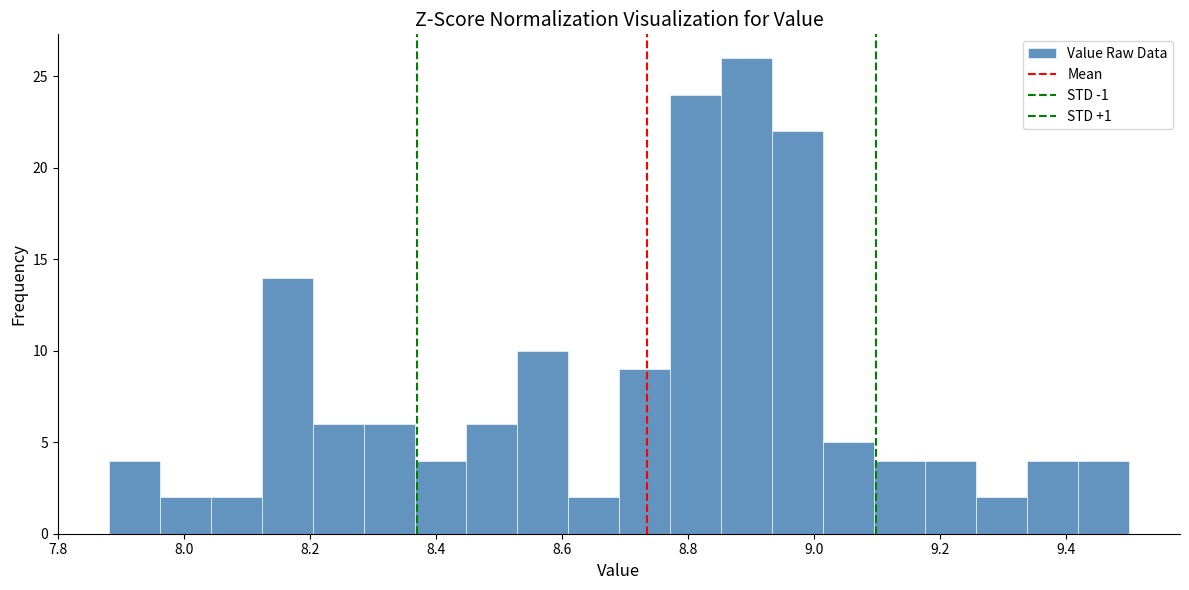

Reading left to right, transcribe this chart: for each bar, give the range it covers on the x-axis and its height. Neither the bar edges nor the heights are printed on the chart, so give them approximately, as read against the axes.

7.88 to 7.96: 4
7.96 to 8.04: 2
8.04 to 8.12: 2
8.12 to 8.20: 14
8.20 to 8.28: 6
8.28 to 8.36: 6
8.36 to 8.44: 4
8.44 to 8.52: 6
8.52 to 8.60: 10
8.60 to 8.70: 2
8.70 to 8.78: 9
8.78 to 8.86: 24
8.86 to 8.94: 26
8.94 to 9.02: 22
9.02 to 9.10: 5
9.10 to 9.18: 4
9.18 to 9.26: 4
9.26 to 9.34: 2
9.34 to 9.42: 4
9.42 to 9.50: 4